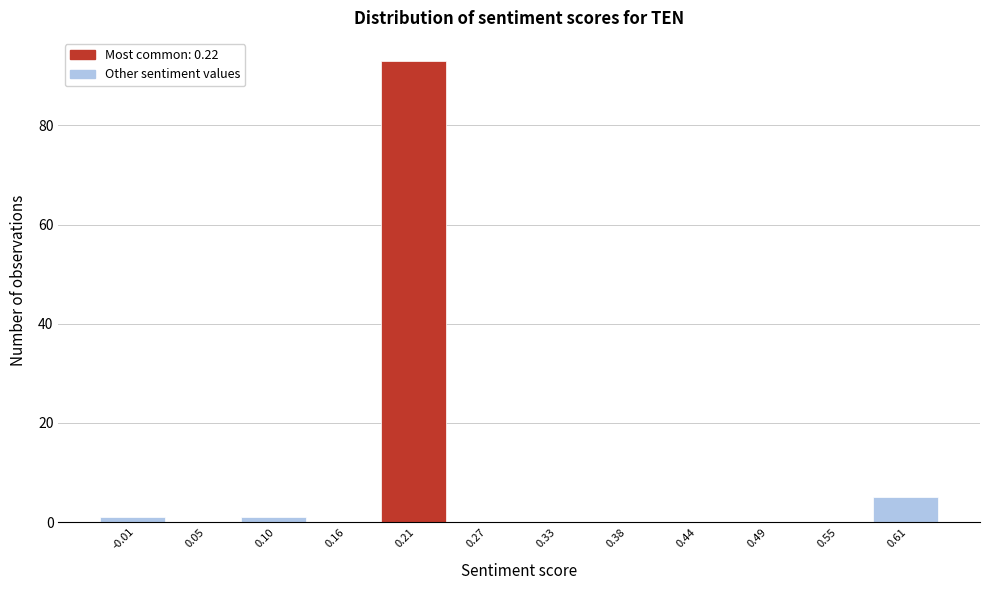

How tall is the bar that spans 0.19 to 0.24 on the x-axis? Neither the bar edges nor the heights are printed on the chart, so give them approximately, as read against the axes.

94